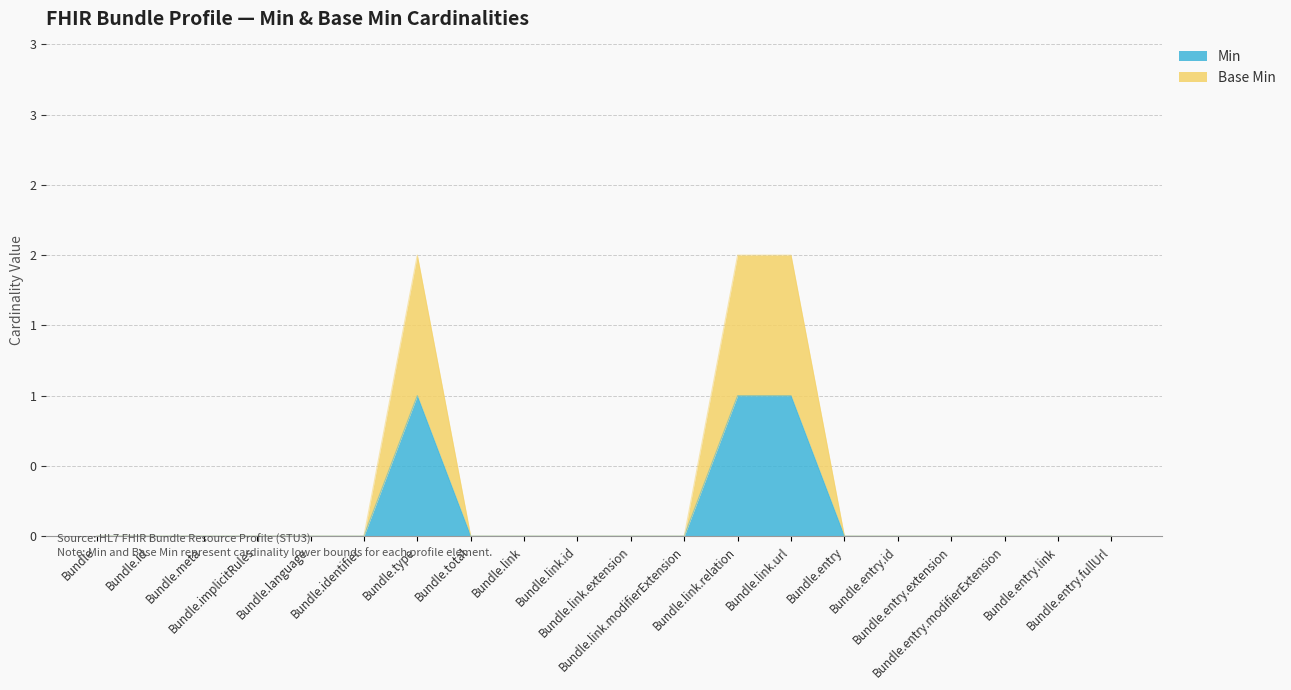

True or false: Base Min has more than 1 points higher than both neighbors.

False